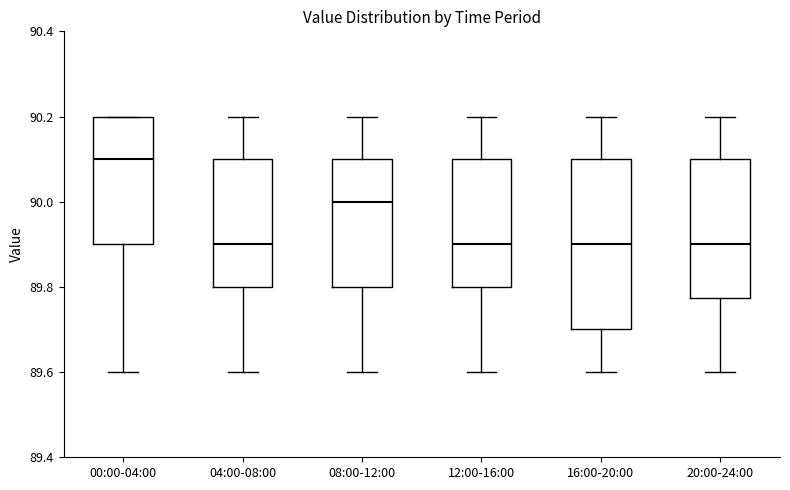

Reading left to right, transcribe this box plot: for each box, give where its median line is, the range the box spans, and where its two whiskers end, as read against the y-axis. The values are not printed on the chart, so give them approximately, as read against the axis.

00:00-04:00: median 90.10, box 89.90 to 90.20, whiskers 89.60 to 90.20
04:00-08:00: median 89.90, box 89.80 to 90.10, whiskers 89.60 to 90.20
08:00-12:00: median 90.00, box 89.80 to 90.10, whiskers 89.60 to 90.20
12:00-16:00: median 89.90, box 89.80 to 90.10, whiskers 89.60 to 90.20
16:00-20:00: median 89.90, box 89.70 to 90.10, whiskers 89.60 to 90.20
20:00-24:00: median 89.90, box 89.78 to 90.10, whiskers 89.60 to 90.20